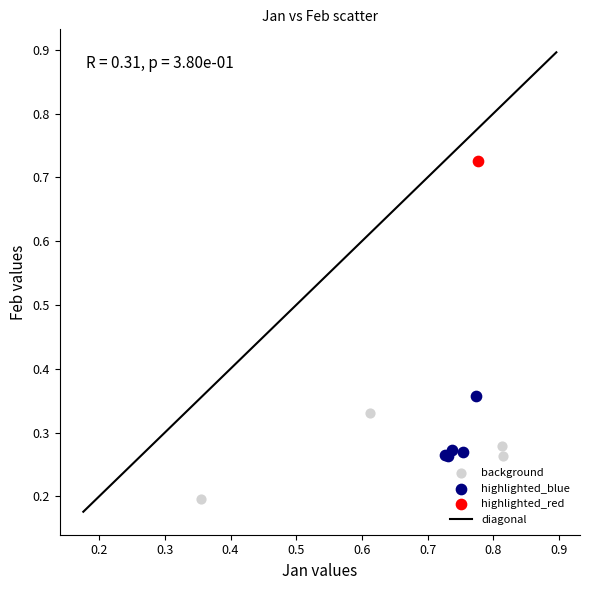

Which series contains the highest Y value?

highlighted_red